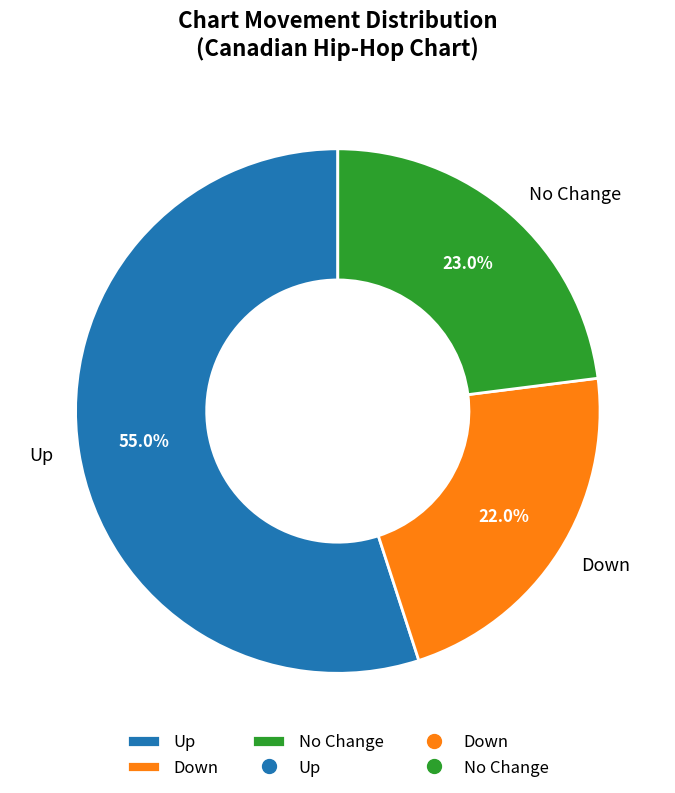

Is the sum of Down and No Change greater than half?

No